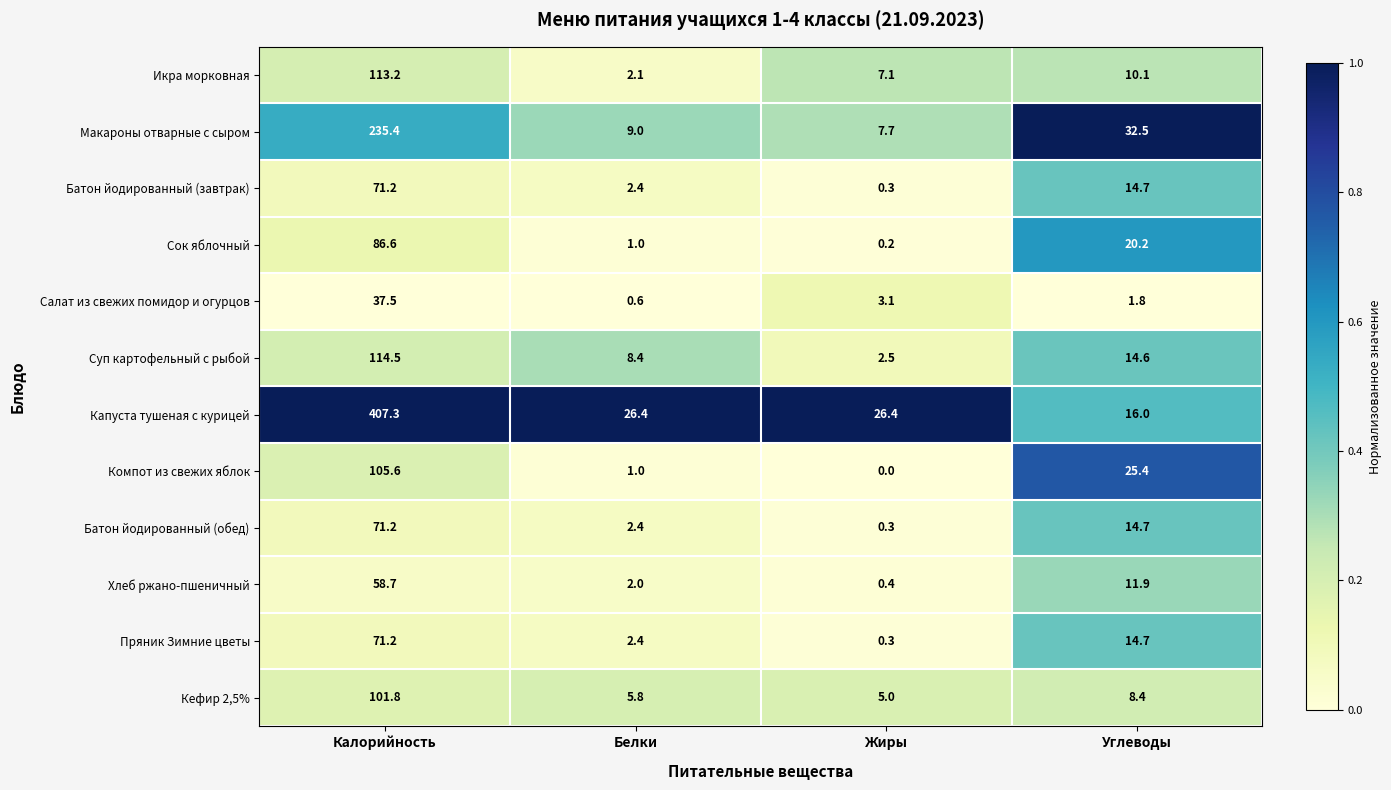

What is the spread (max minus min) of values at Калорийность?

369.8